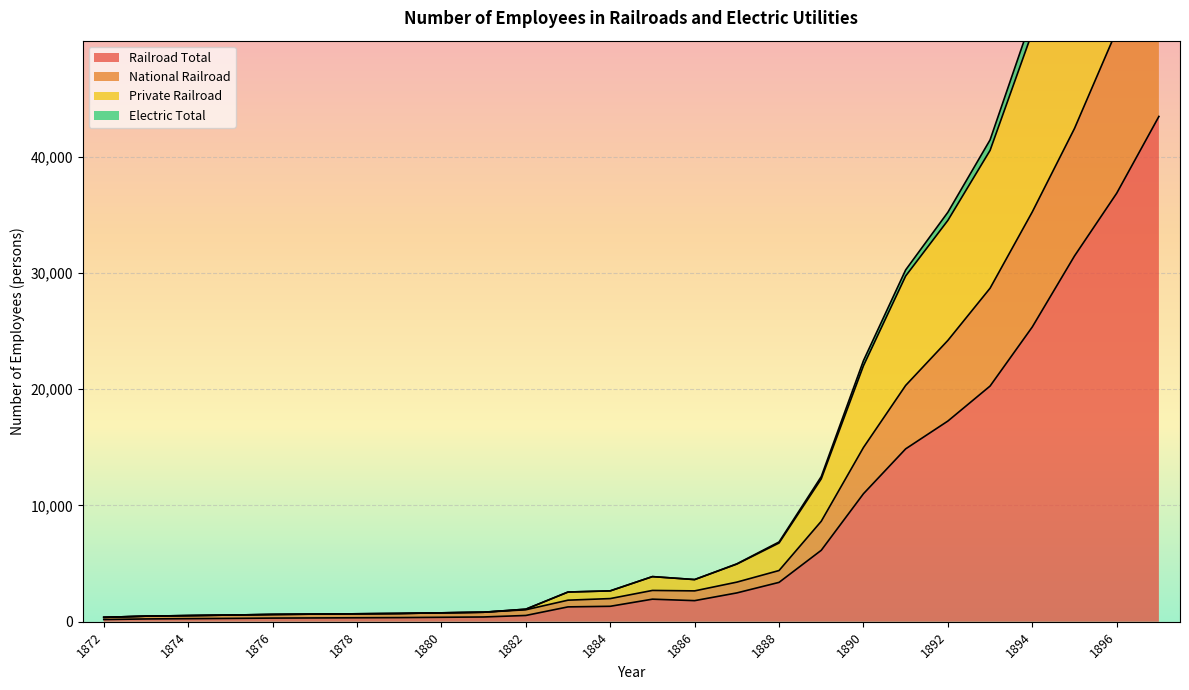

True or false: Private Railroad and Electric Total intersect in this chart.

False